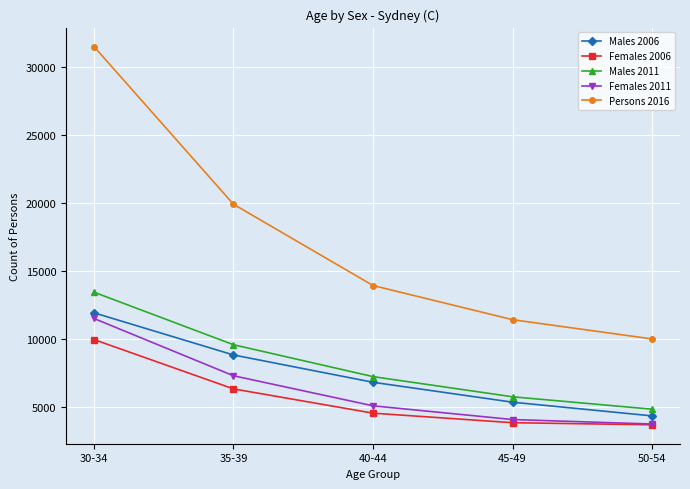

True or false: Persons 2016 and Females 2011 intersect in this chart.

False